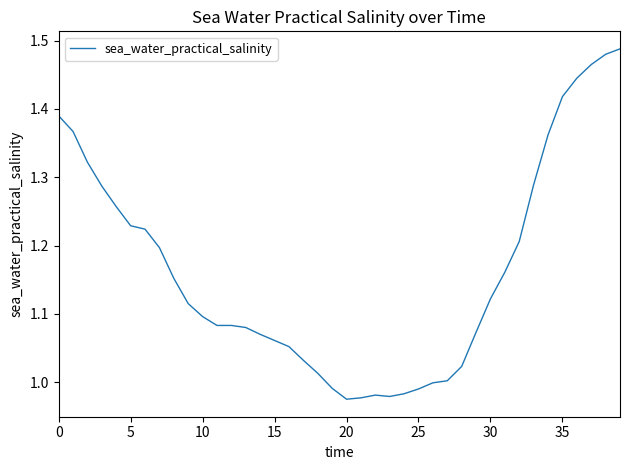

What is the difference between the maximum and minimum values?

0.5